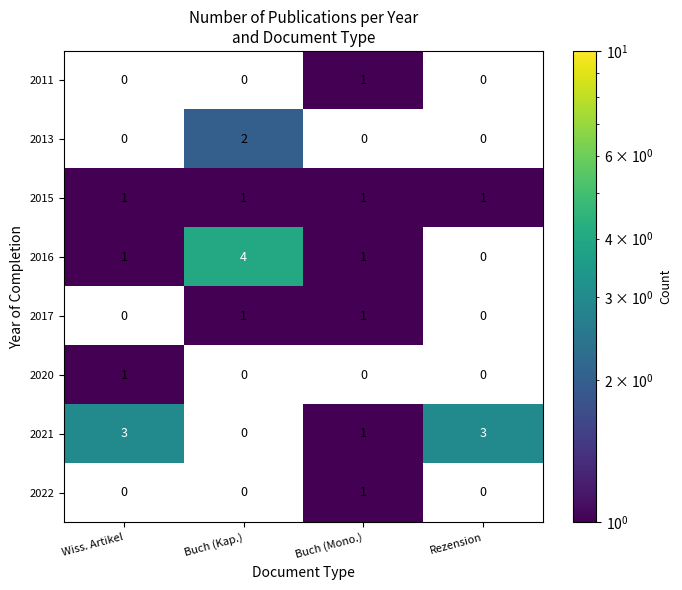

Which has a higher value, Rezension or Buch (Mono.)?

Buch (Mono.)